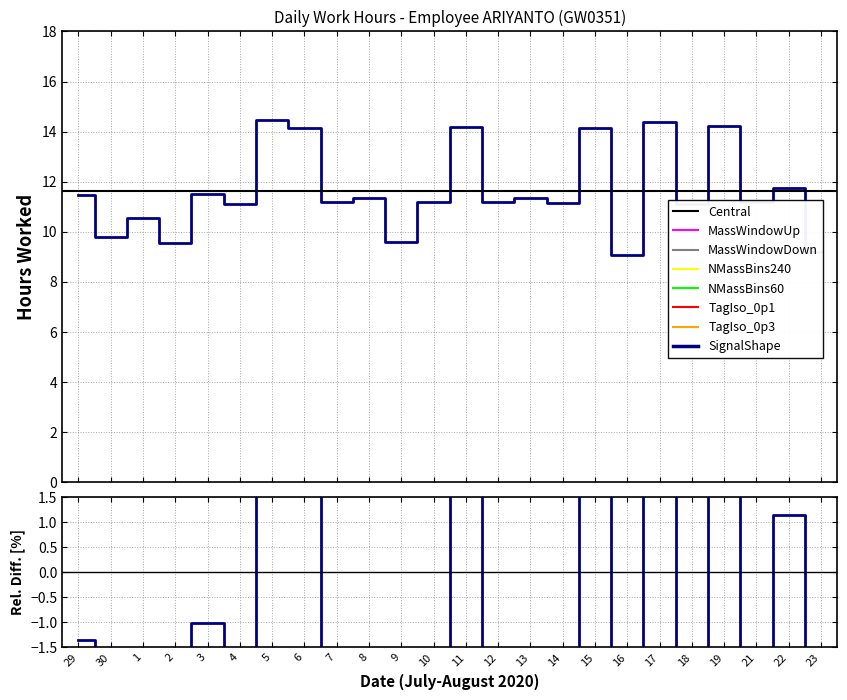

How many values are below 11?

6